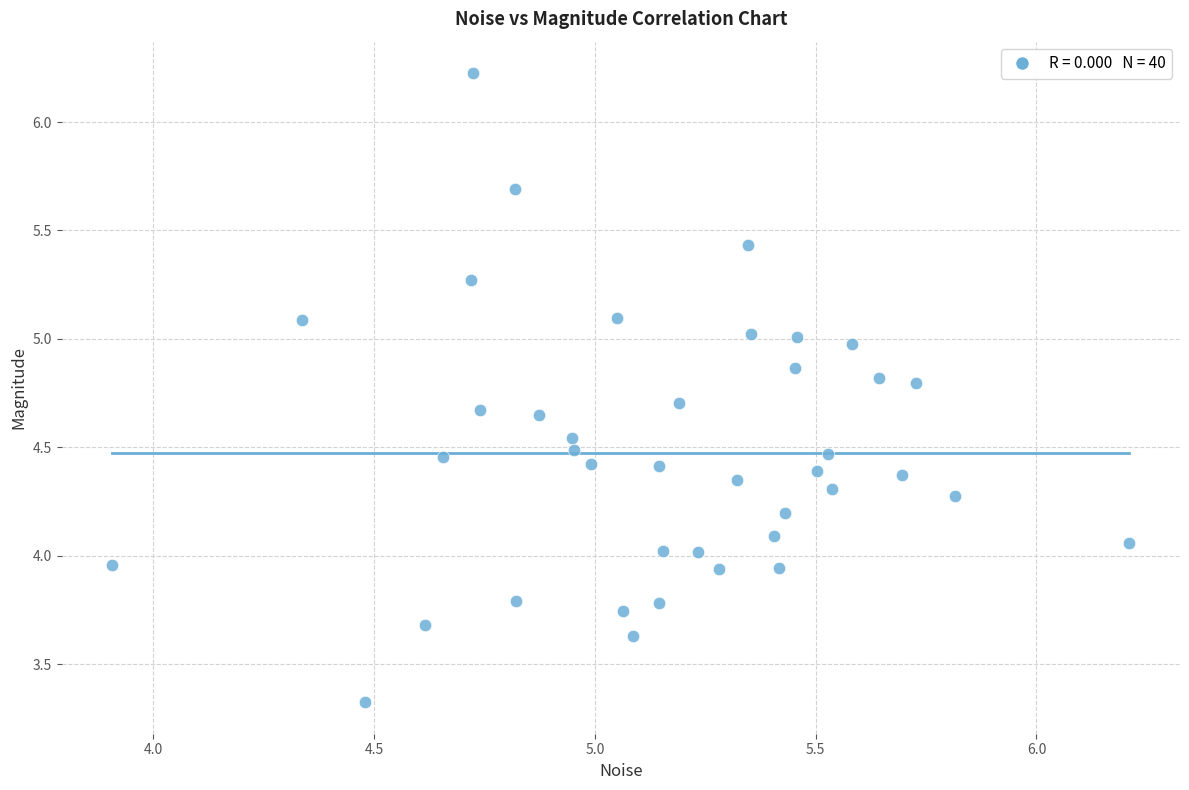

What is the range of Y values (max minus min)?

2.9